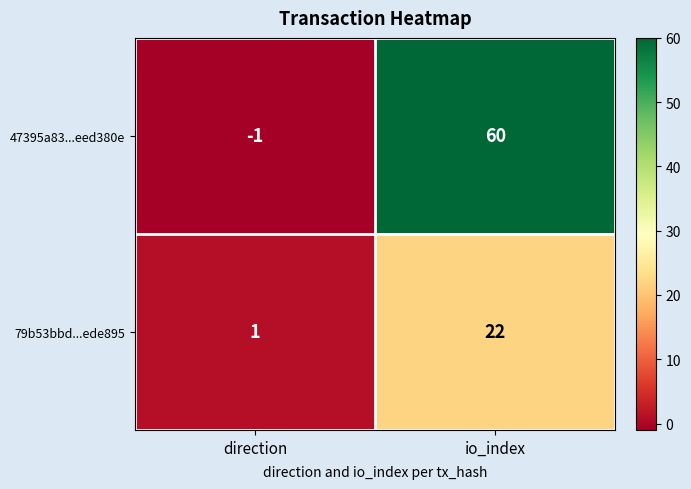

At io_index, list the series in order from largest to smallest.

47395a83...eed380e, 79b53bbd...ede895